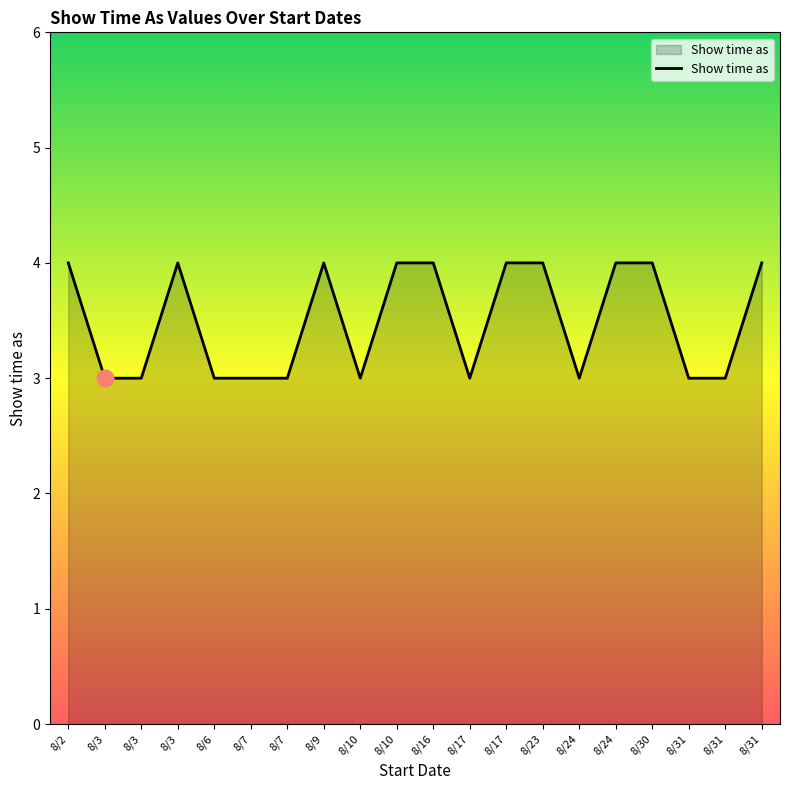

True or false: the data has more than 1 interior local peaks.

True